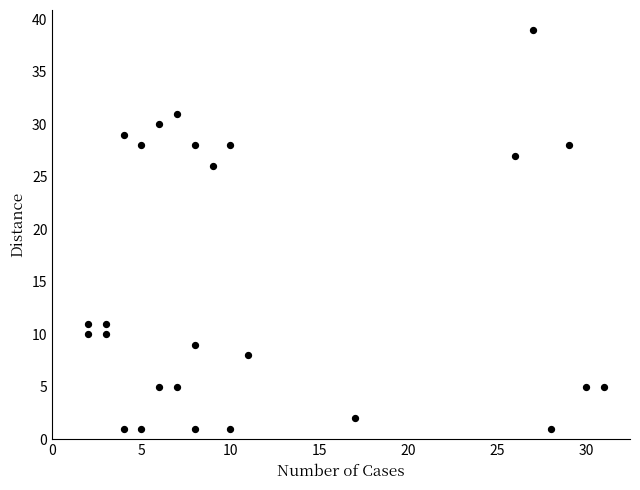

What is the range of Y values (max minus min)?

38